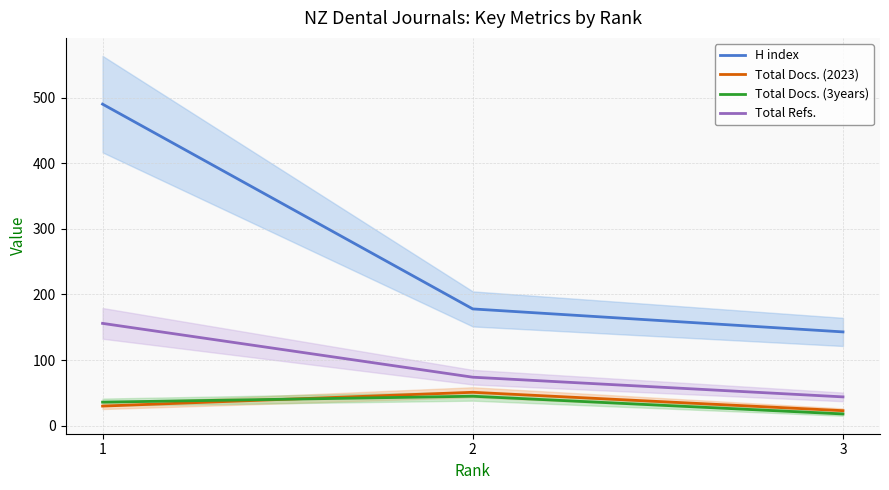

Read the Total Docs. (2023) value at 2.

51